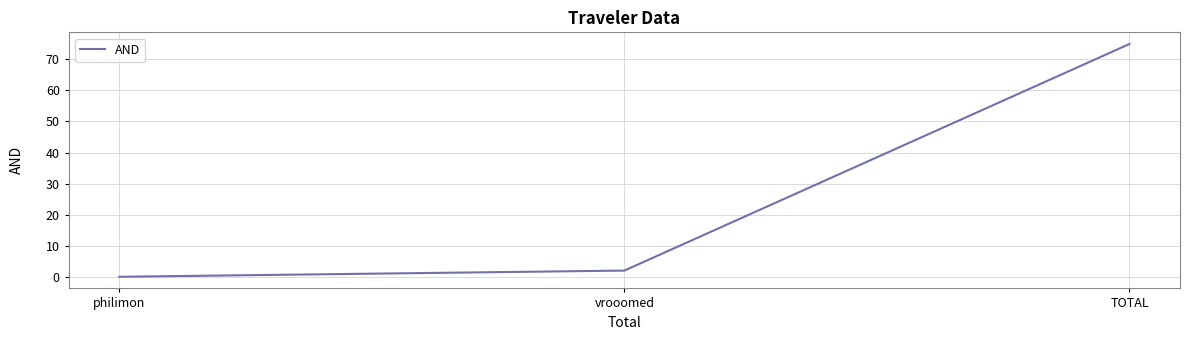

What is the difference between the second highest and minimum values?

2.0